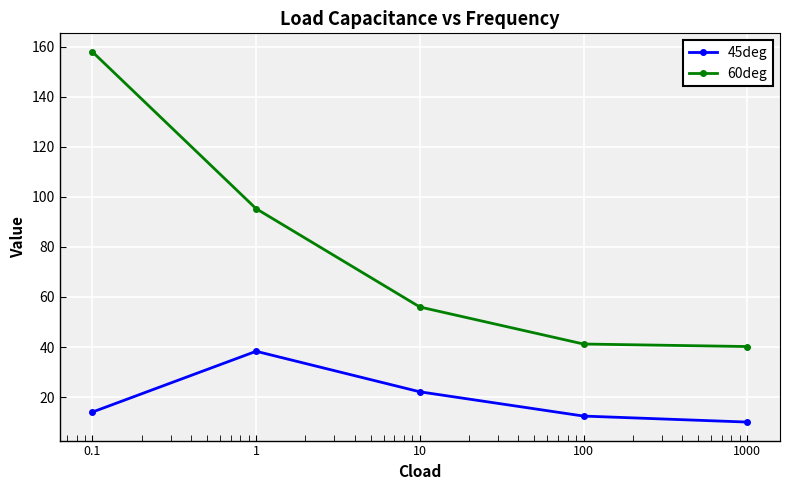

Which series has the largest total across all categories?

60deg